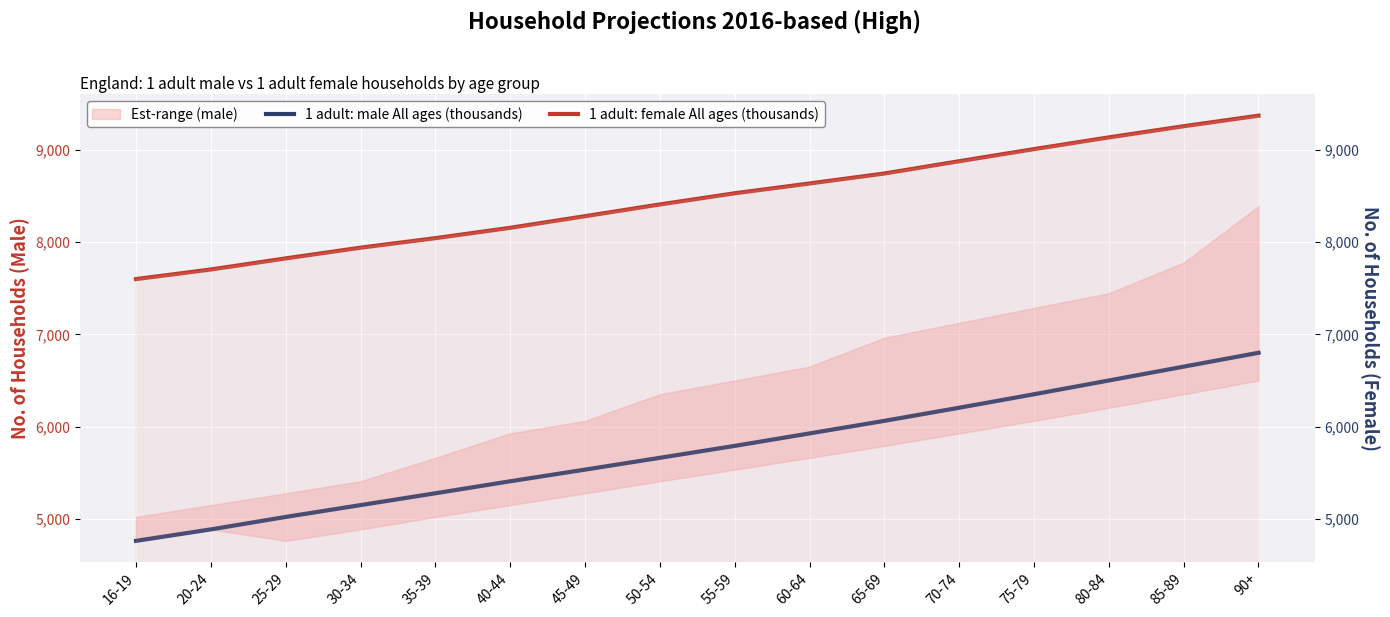

List the series in order of their overall mean, lowest first.

1 adult: male All ages (thousands), 1 adult: female All ages (thousands)